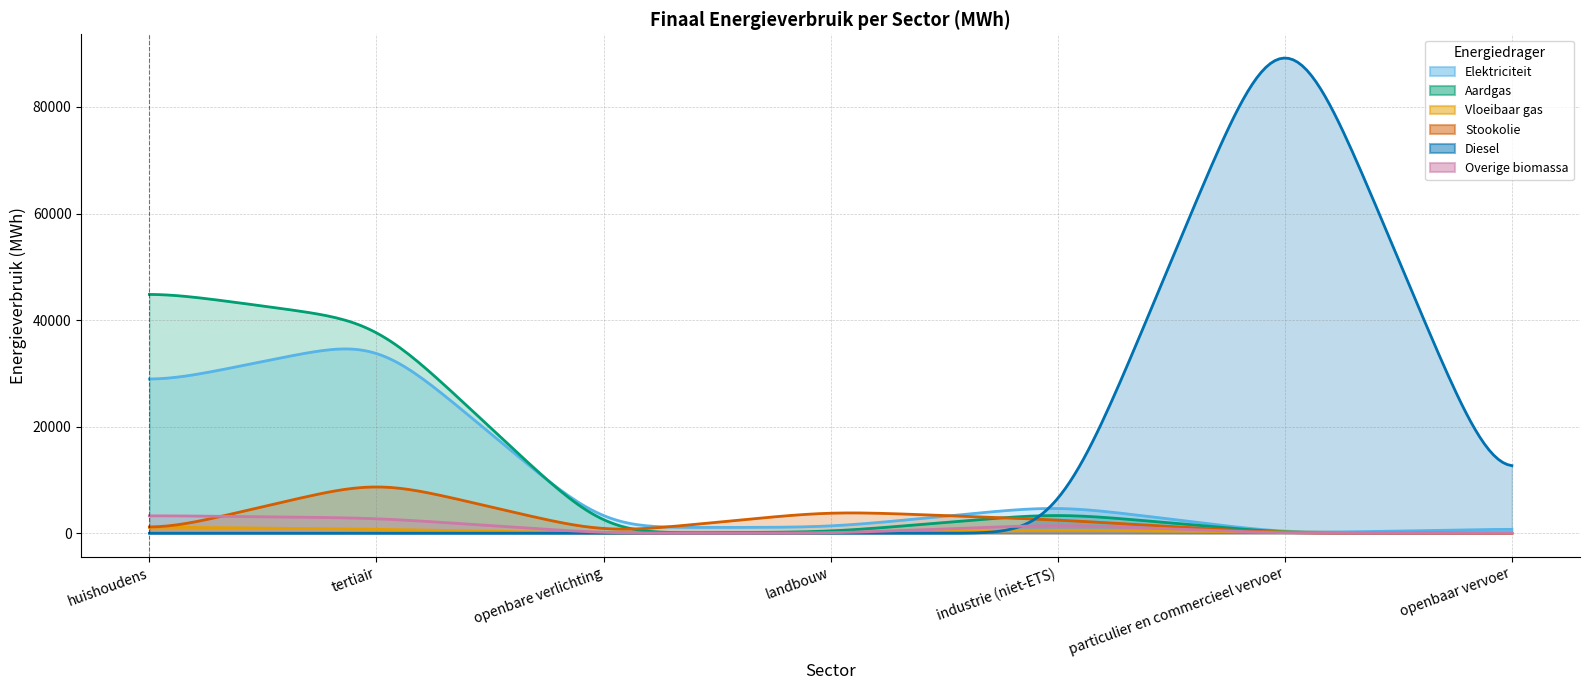

At how many categories does at least one series exceed 76387?

1